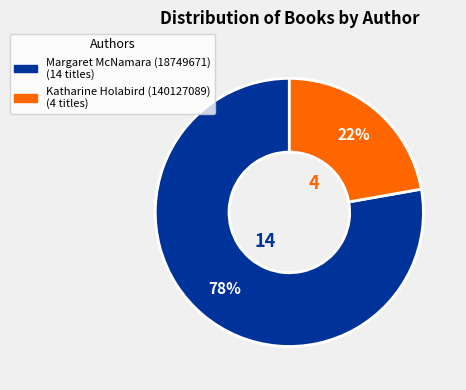

Count the number of slices in the pie.

2